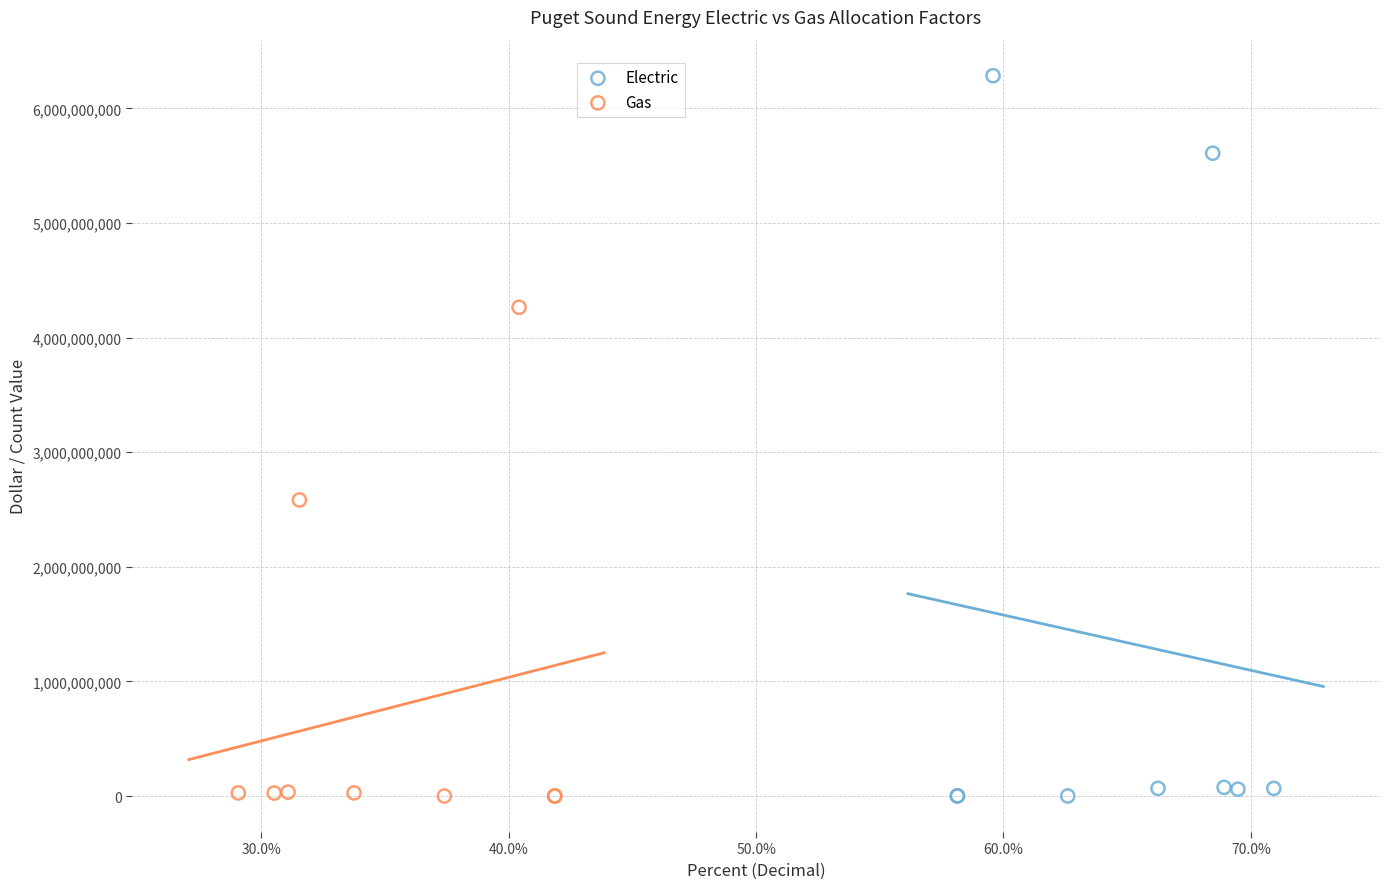

Which series has the widest spread of Y values?

Electric